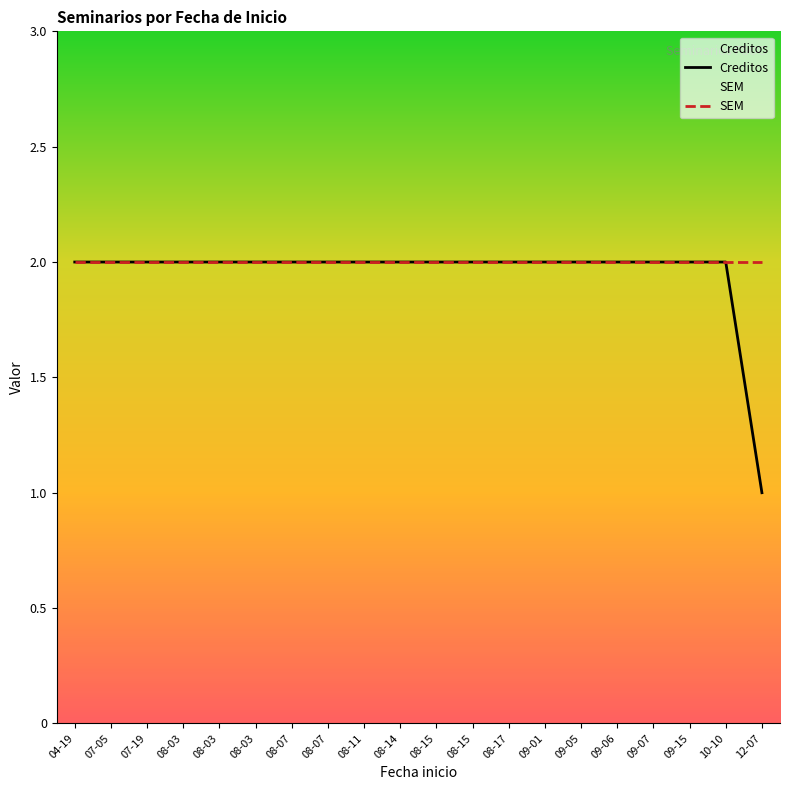

At which category does the chart reach its minimum across all series?

12-07